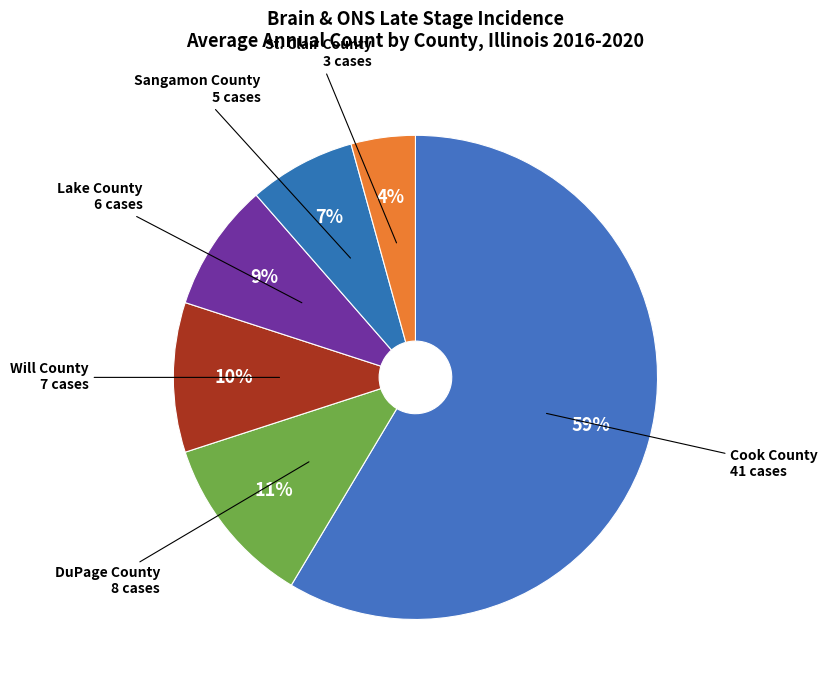

How many slices are in this pie chart?

6